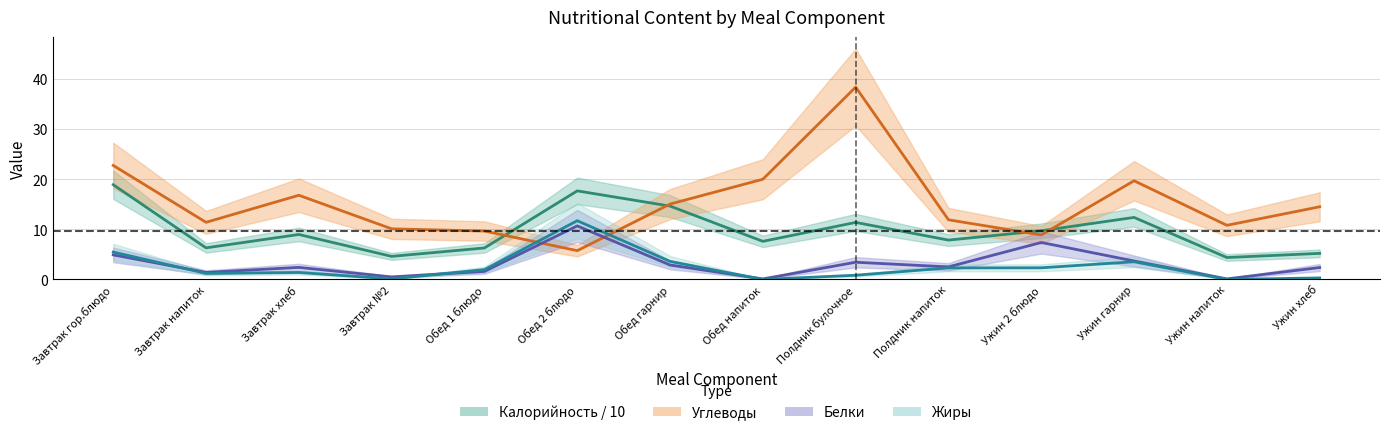

What is the difference between the Белки values at Полдник булочное and Обед гарнир?

0.6